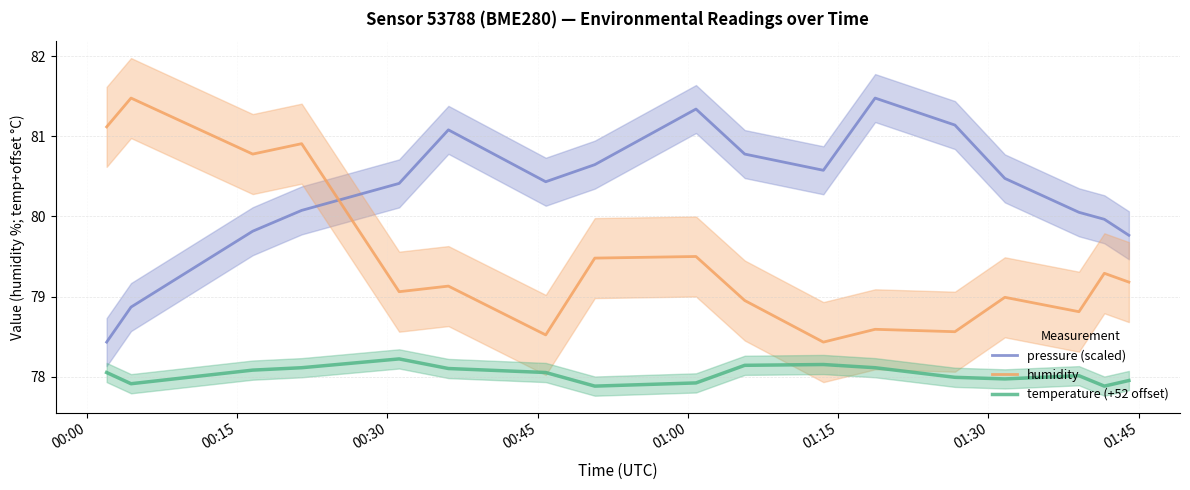

True or false: temperature (+52 offset) and pressure (scaled) intersect in this chart.

False